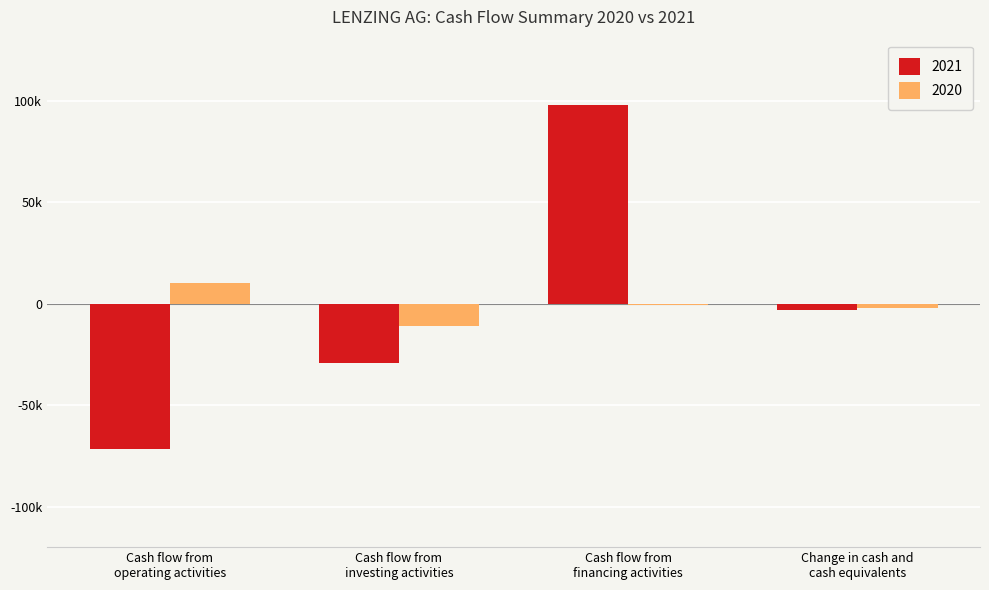

What are all the series names shown in the legend?

2021, 2020